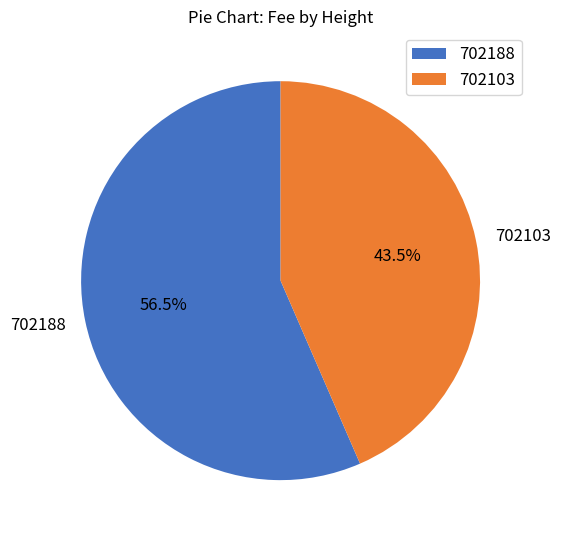

Do 702188 and 702103 together represent more than half of the pie?

Yes